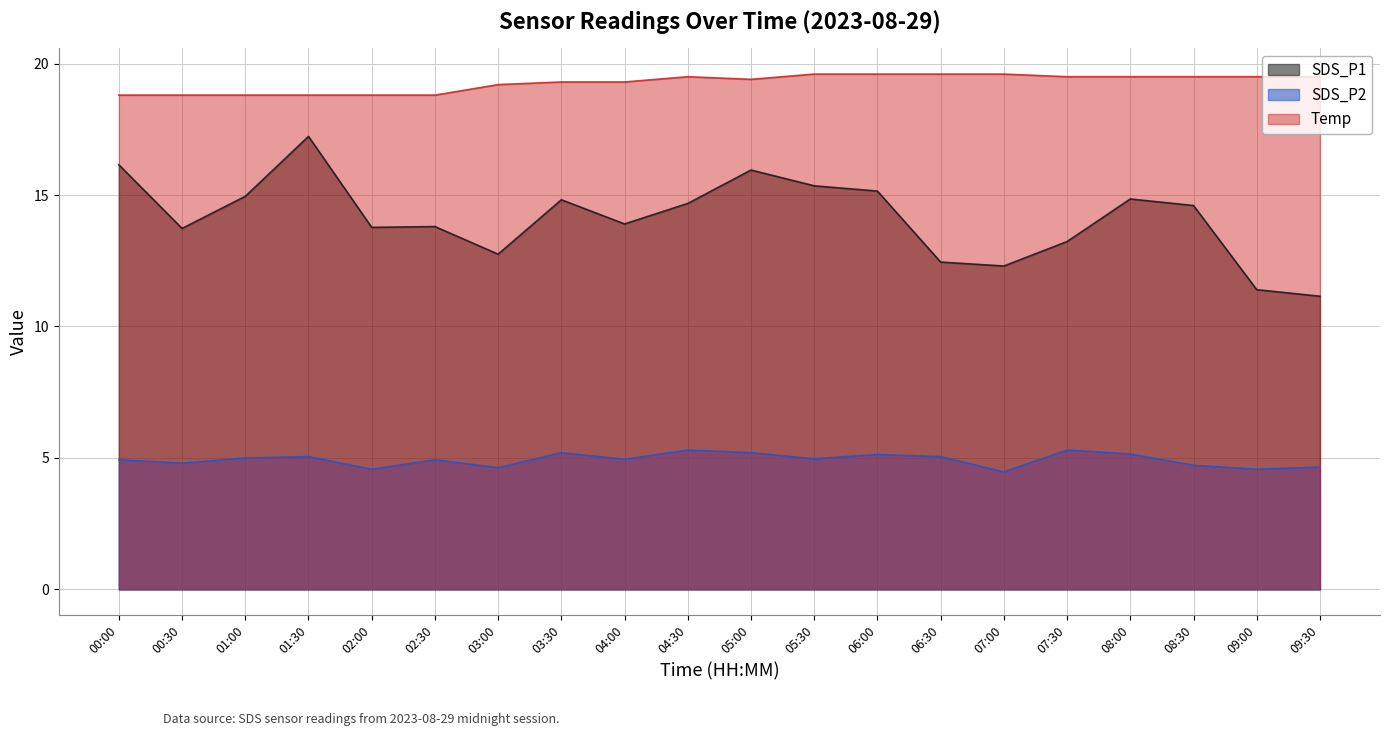

What is the difference between the highest and lowest values at 09:30?

14.8